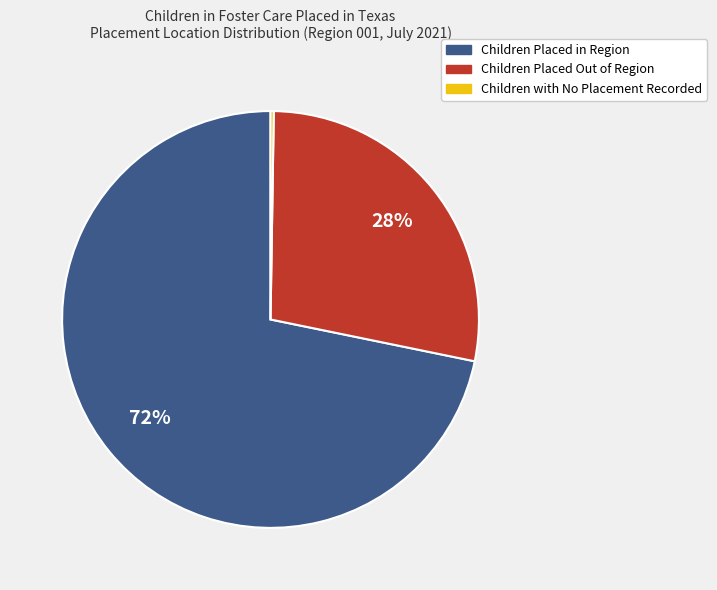

Which category has the biggest portion of the pie?

Children Placed in Region